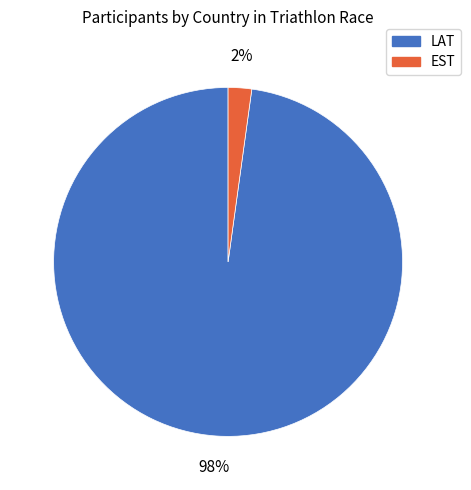

Does LAT account for over 50% of the chart?

Yes